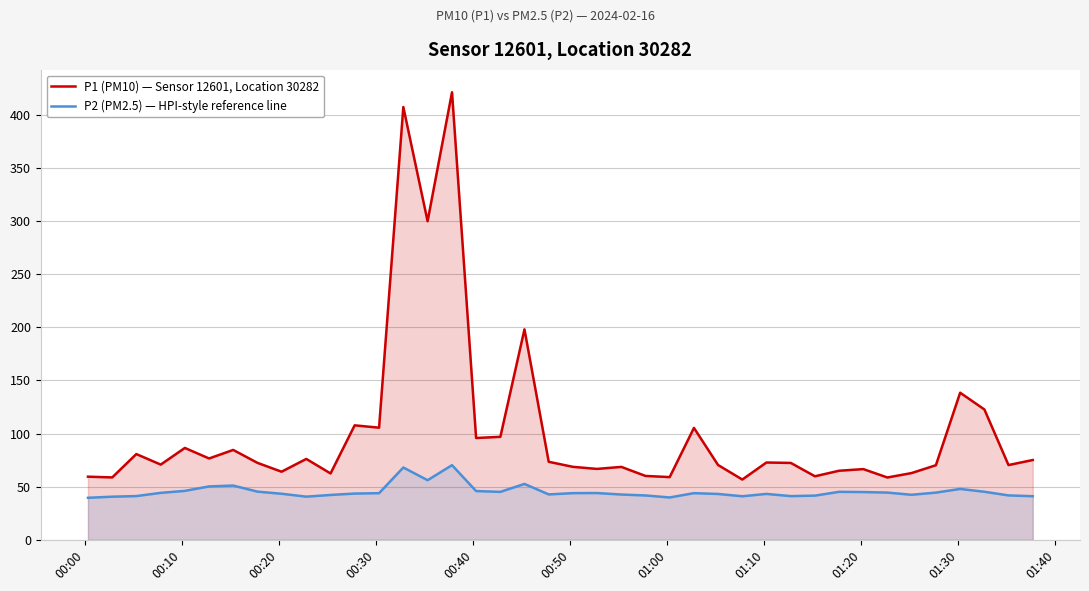

List the series in order of their overall mean, lowest first.

P2 (PM2.5) — HPI-style reference line, P1 (PM10) — Sensor 12601, Location 30282